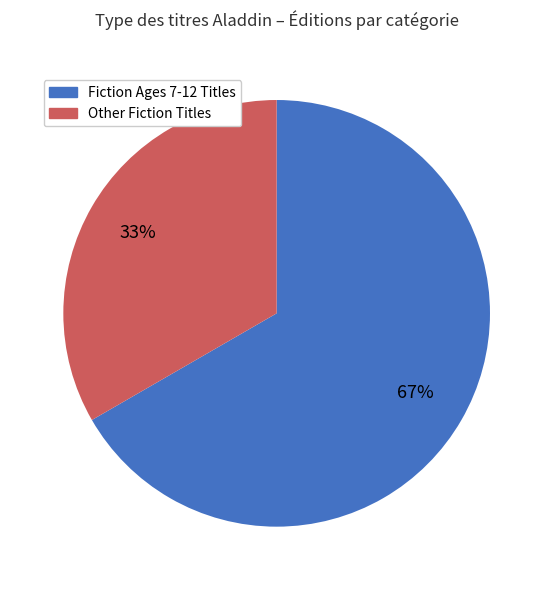

Approximately how many times larger is the value at Fiction Ages 7-12 Titles compared to Other Fiction Titles?

2.0